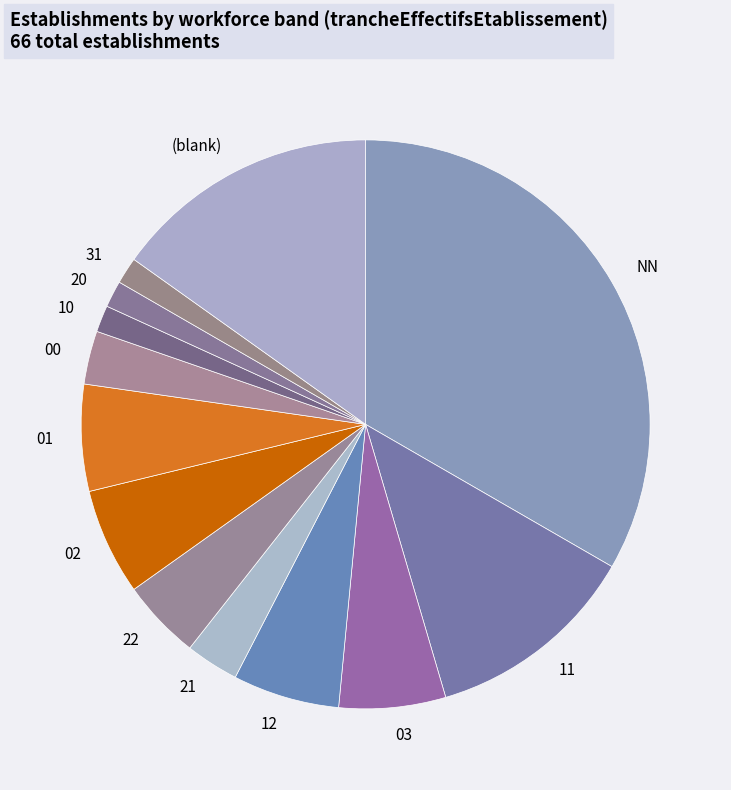

Combined, do (blank) and NN account for over 50%?

No